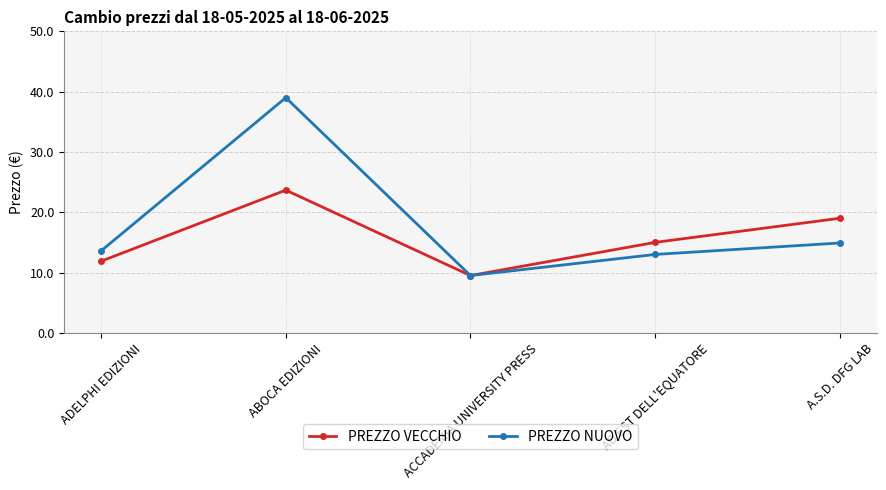

Which series has the largest total across all categories?

PREZZO NUOVO